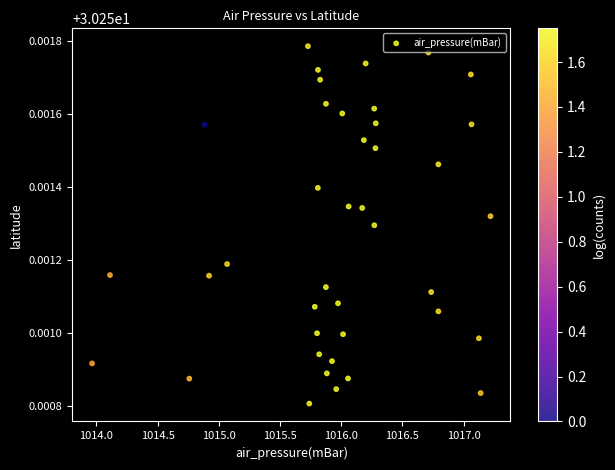

What is the range of X values (max minus min)?

3.3